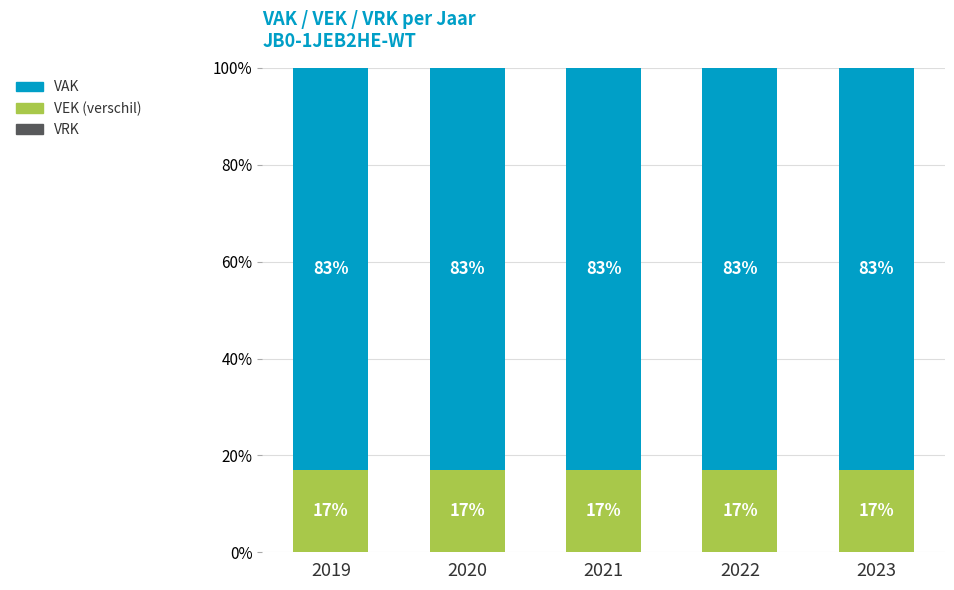

What is the total value across all series at 2021?

100.0